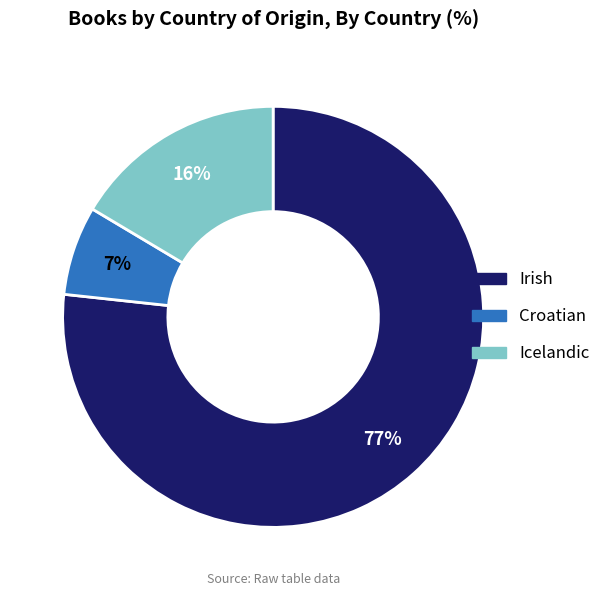

To the nearest percent, what percentage of the pie is Irish?

77%